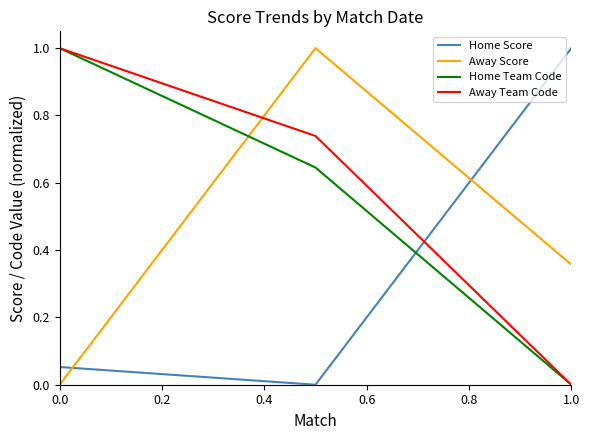

What is the greatest value displayed?

1.0